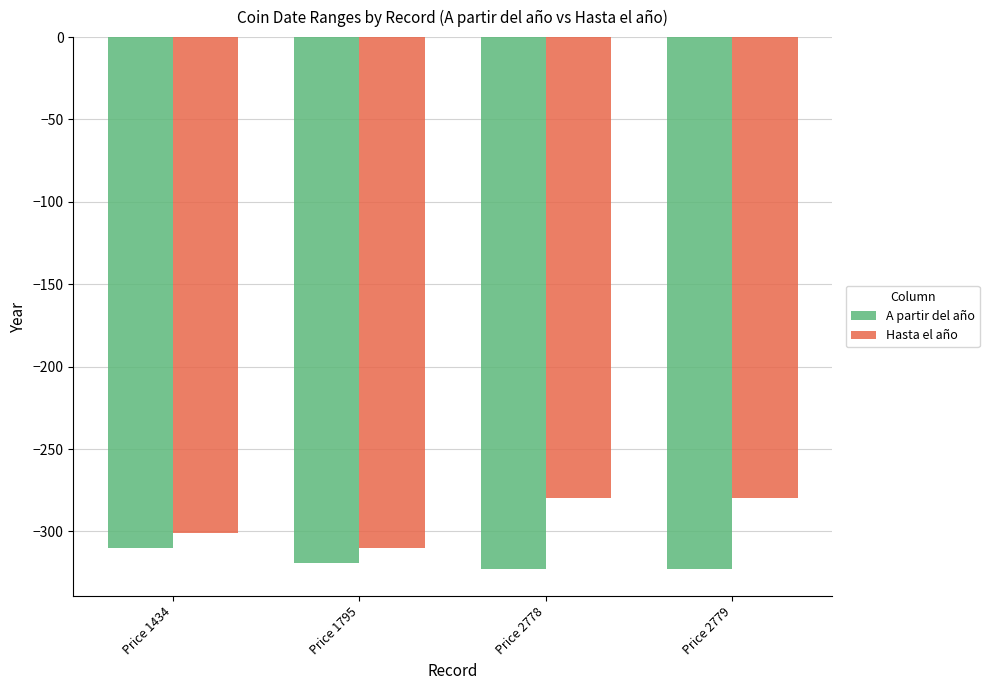

Rank the series by their average value, from lowest to highest.

A partir del año, Hasta el año